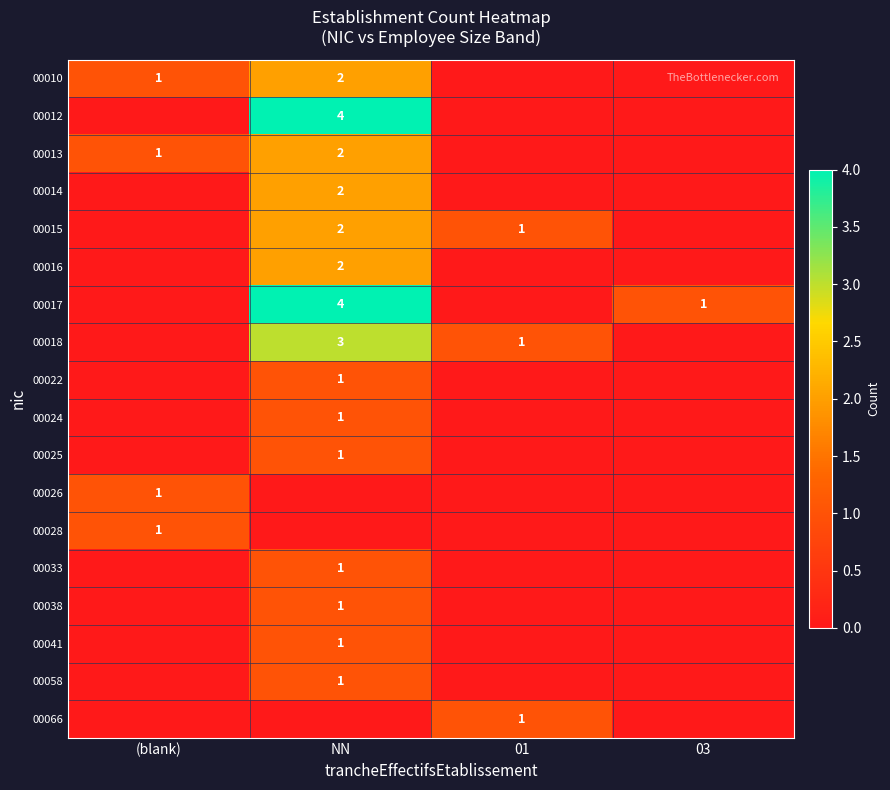

At which category is the sum across all series the highest?

NN